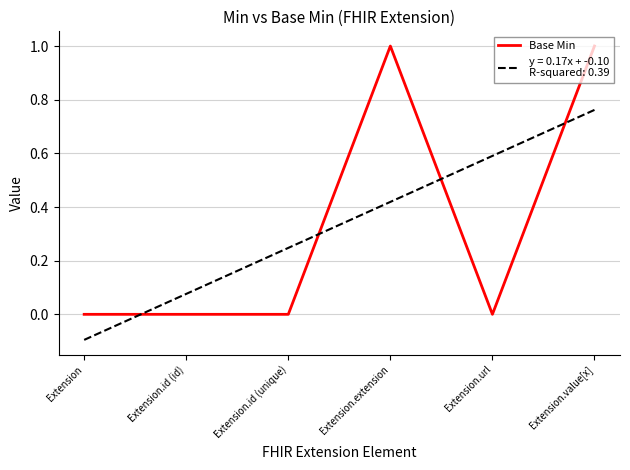

At which category is the sum across all series the highest?

Extension.value[x]